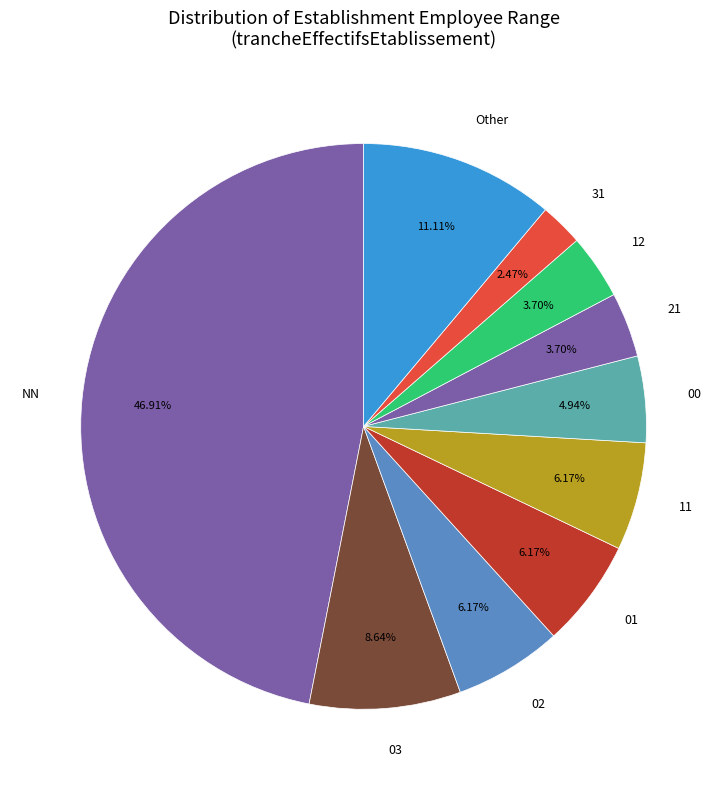

Does any single category account for the majority?

No